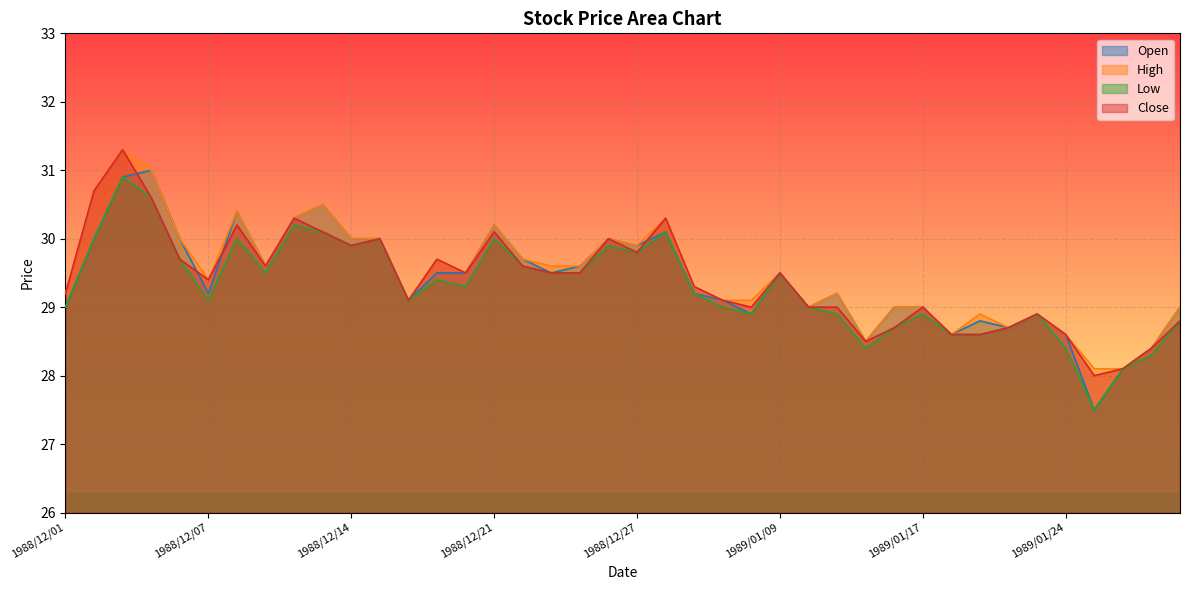

Rank the series at 1989/01/25 from highest to lowest value.

High, Close, Open, Low